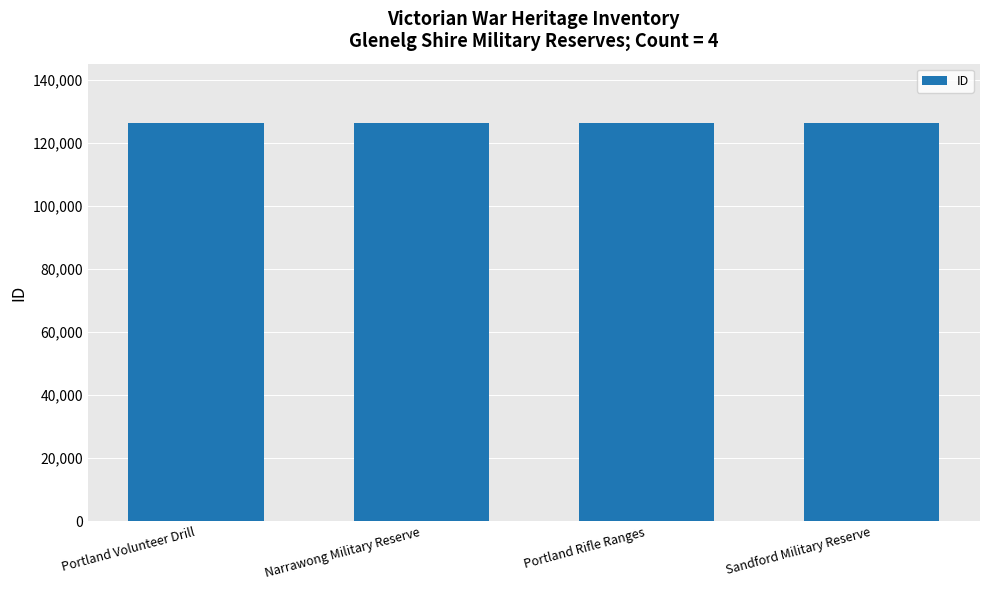

How many categories are shown in the chart?

4